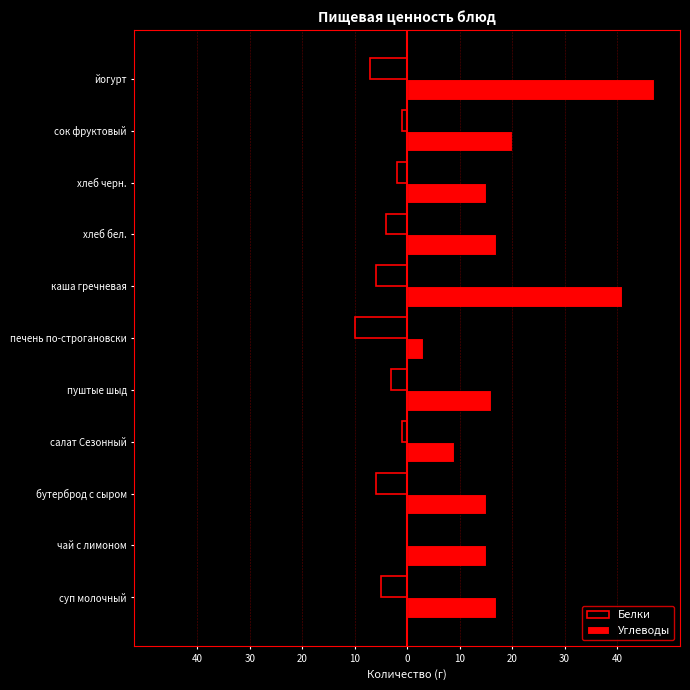

What are all the series names shown in the legend?

Белки, Углеводы